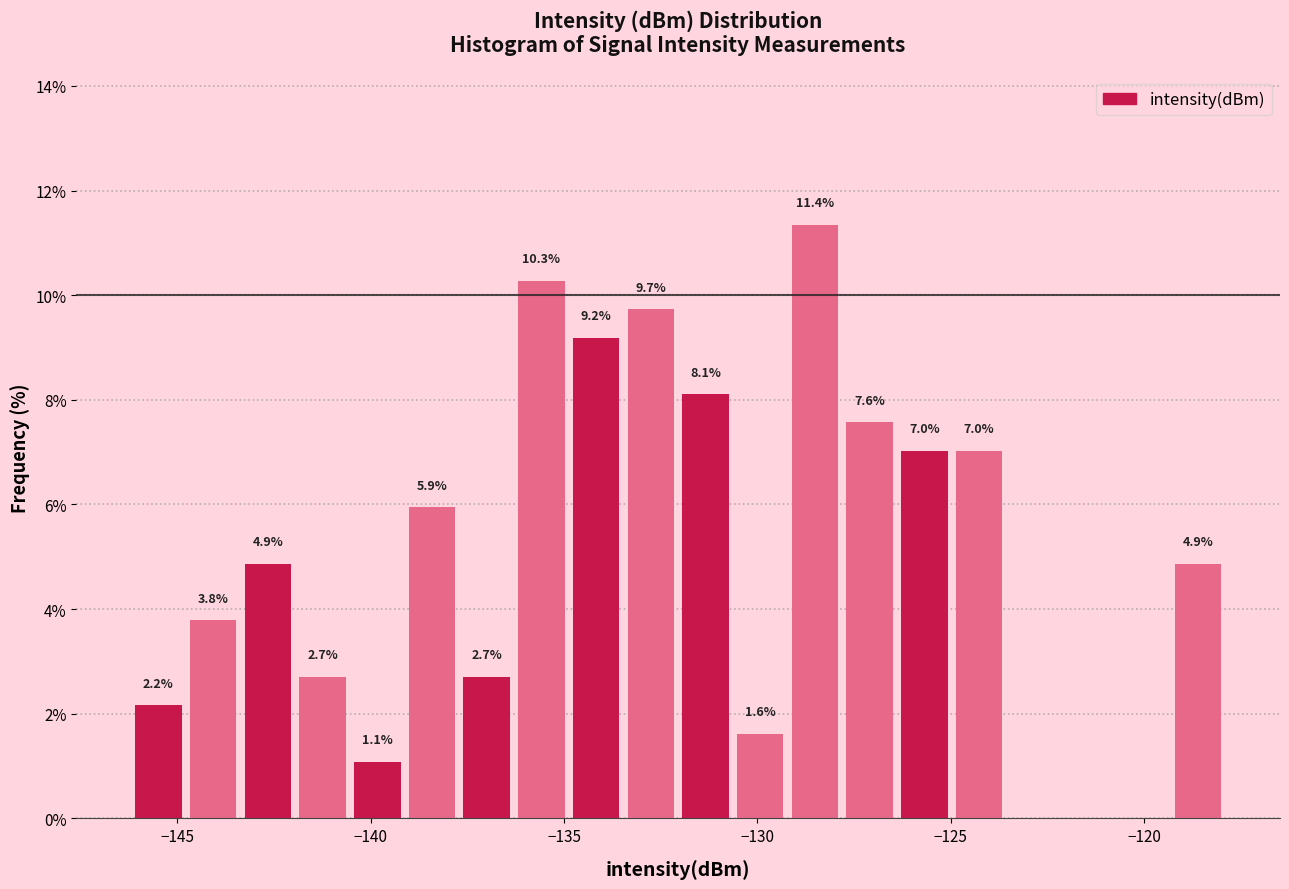

Read against the x-axis, roughly where is the centre of the tallest bar?

-128.5